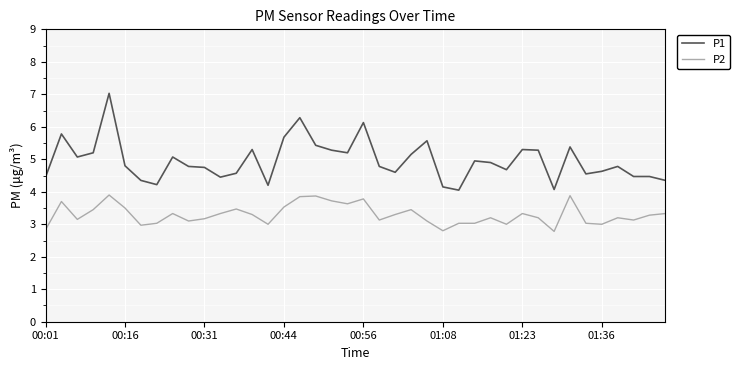

Which series has the largest total across all categories?

P1